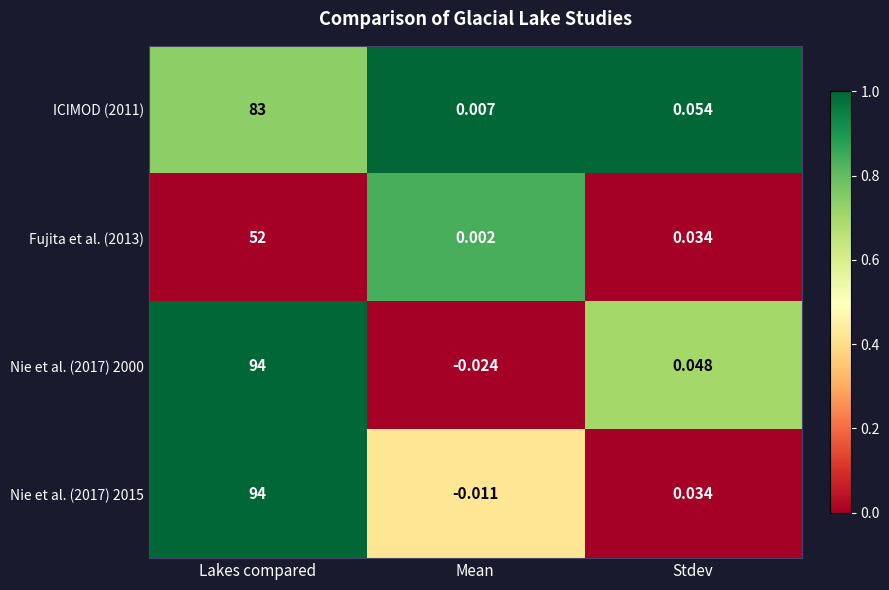

How many categories are shown in the chart?

3